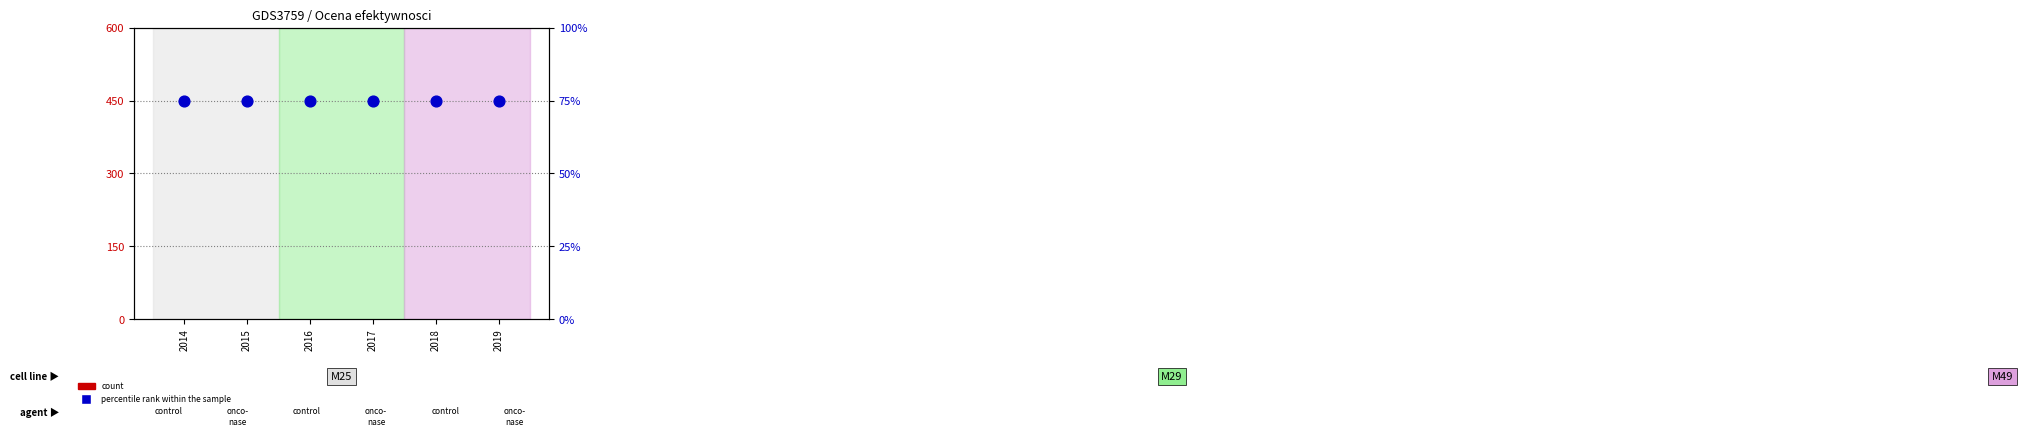

Which series has the largest total across all categories?

percentile rank within the sample